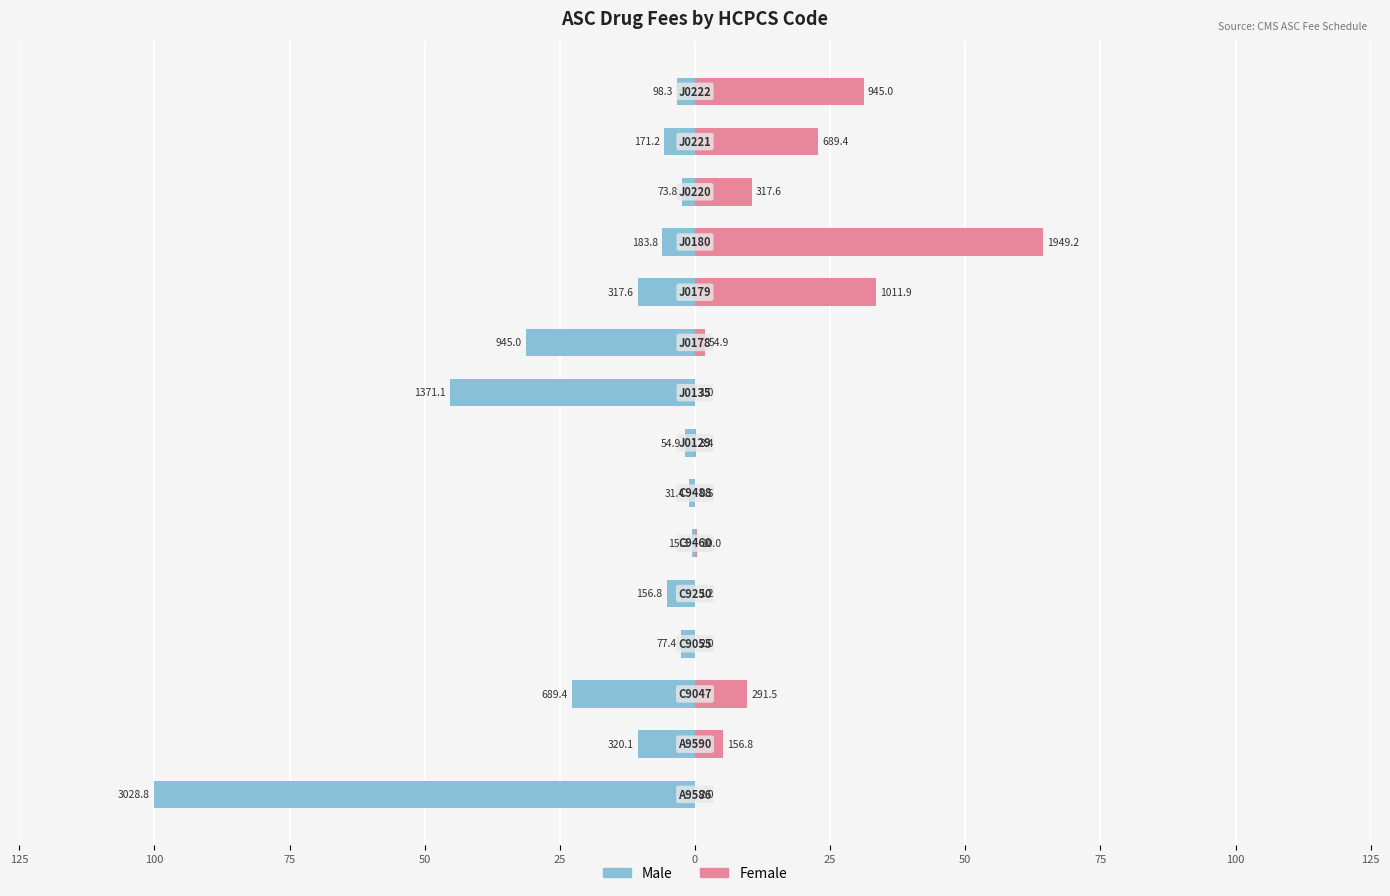

What is the value of the Male bar at the 3rd from the left?

-22.8